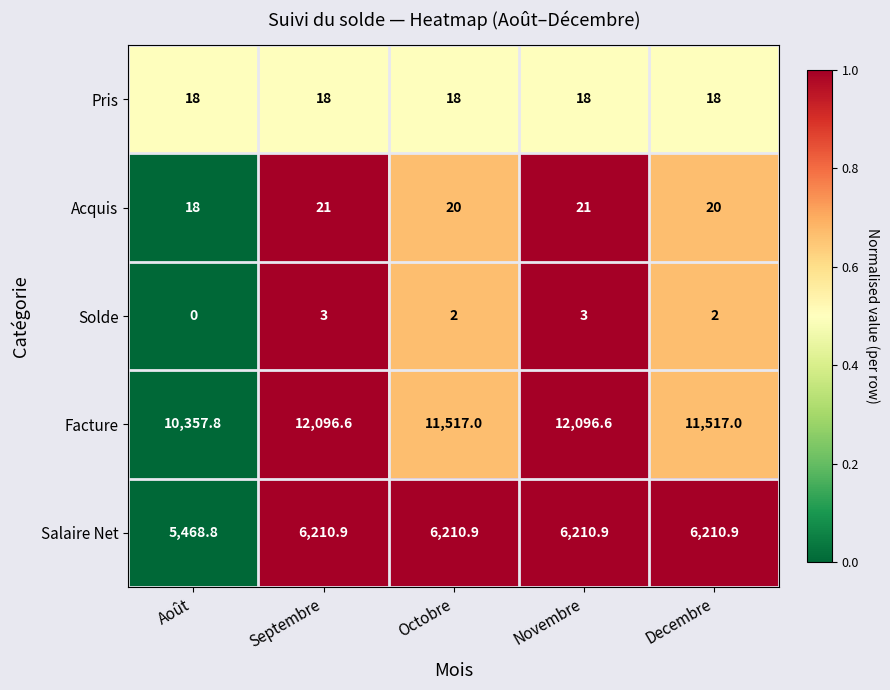

What is the maximum value for Facture?

12096.6